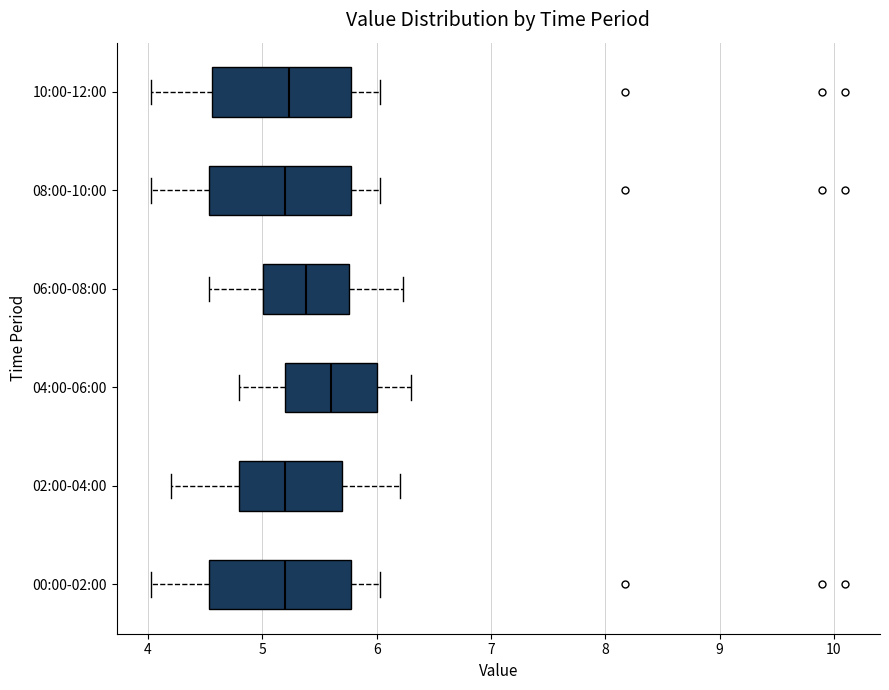

Reading bottom to top, read every box against the x-axis: the position of its median line, the range the box covers, and the ends of its whiskers. The values are not printed on the chart, so give them approximately, as read against the axis.

00:00-02:00: median 5.2, box 4.5 to 5.8, whiskers 4.0 to 6.0
02:00-04:00: median 5.2, box 4.8 to 5.7, whiskers 4.2 to 6.2
04:00-06:00: median 5.6, box 5.2 to 6.0, whiskers 4.8 to 6.3
06:00-08:00: median 5.4, box 5.0 to 5.8, whiskers 4.5 to 6.2
08:00-10:00: median 5.2, box 4.5 to 5.8, whiskers 4.0 to 6.0
10:00-12:00: median 5.2, box 4.6 to 5.8, whiskers 4.0 to 6.0